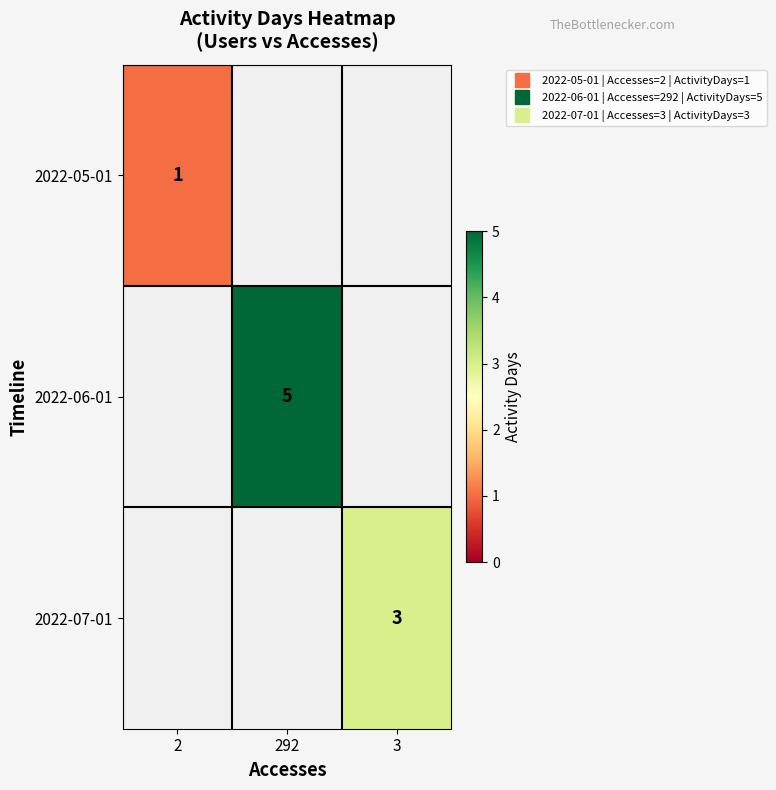

Between 2 and 3, which is larger?

3